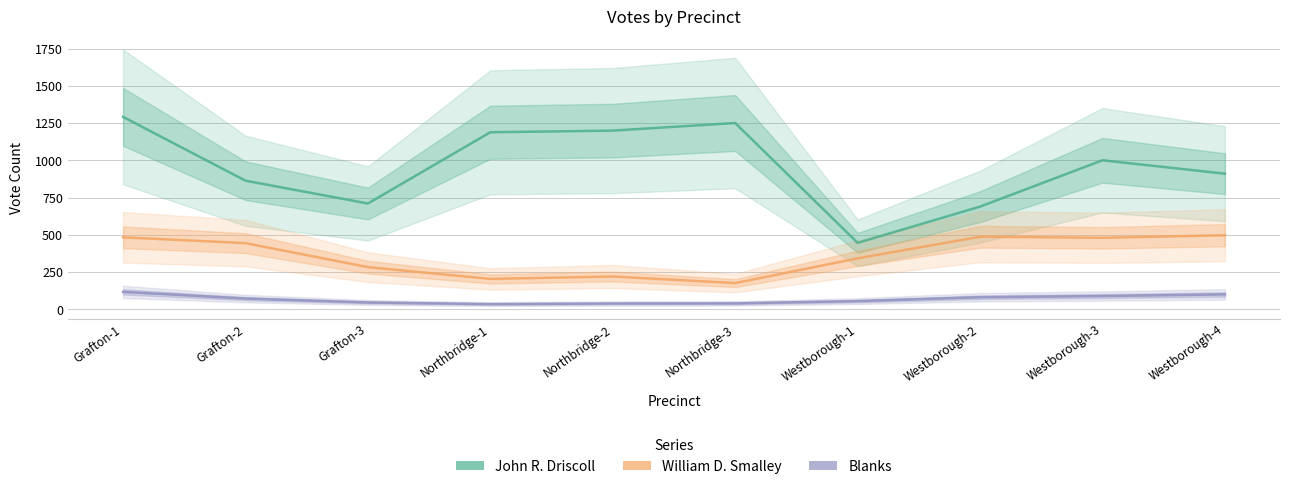

List the labels in order of Blanks value, largest first.

Grafton-1, Westborough-4, Westborough-3, Westborough-2, Grafton-2, Westborough-1, Grafton-3, Northbridge-3, Northbridge-2, Northbridge-1